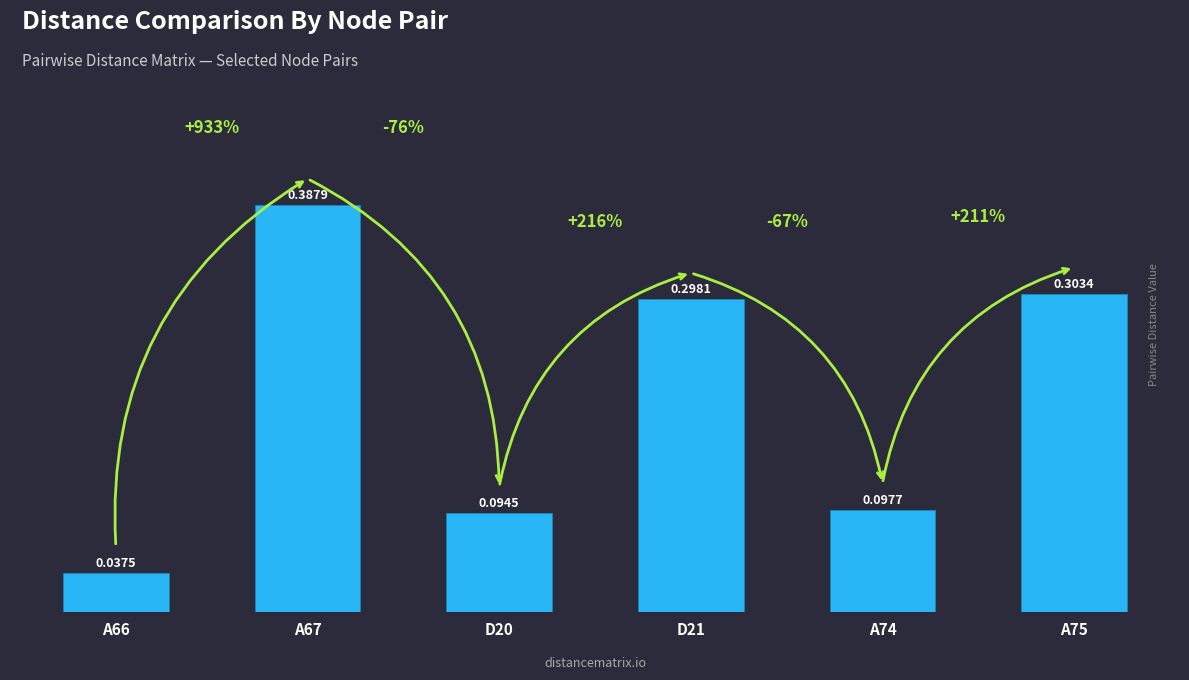

List the labels in order of value, largest first.

A67, A75, D21, A74, D20, A66